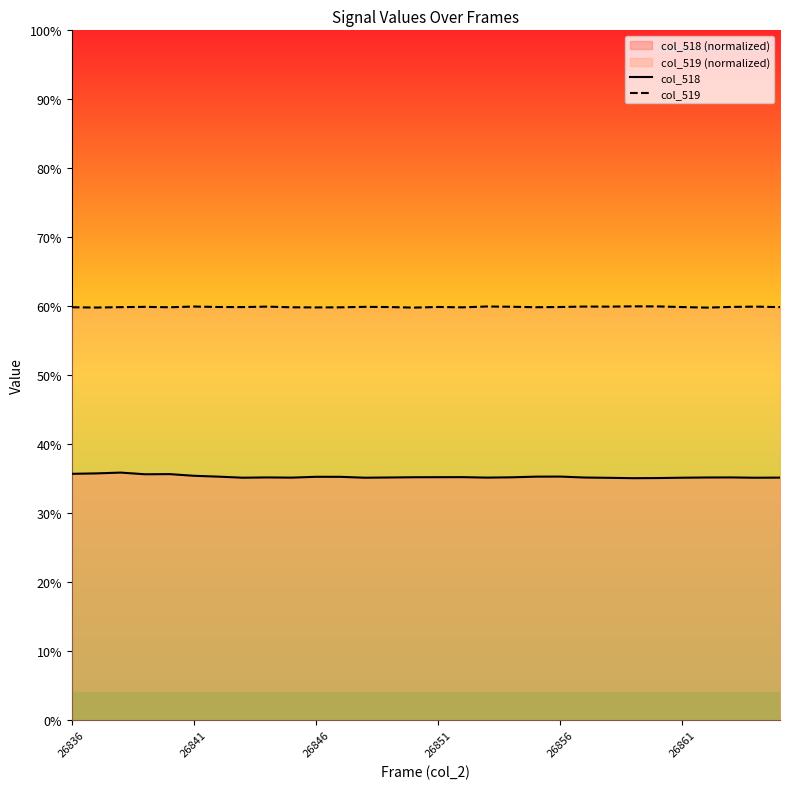

How many lines are shown in the chart?

2